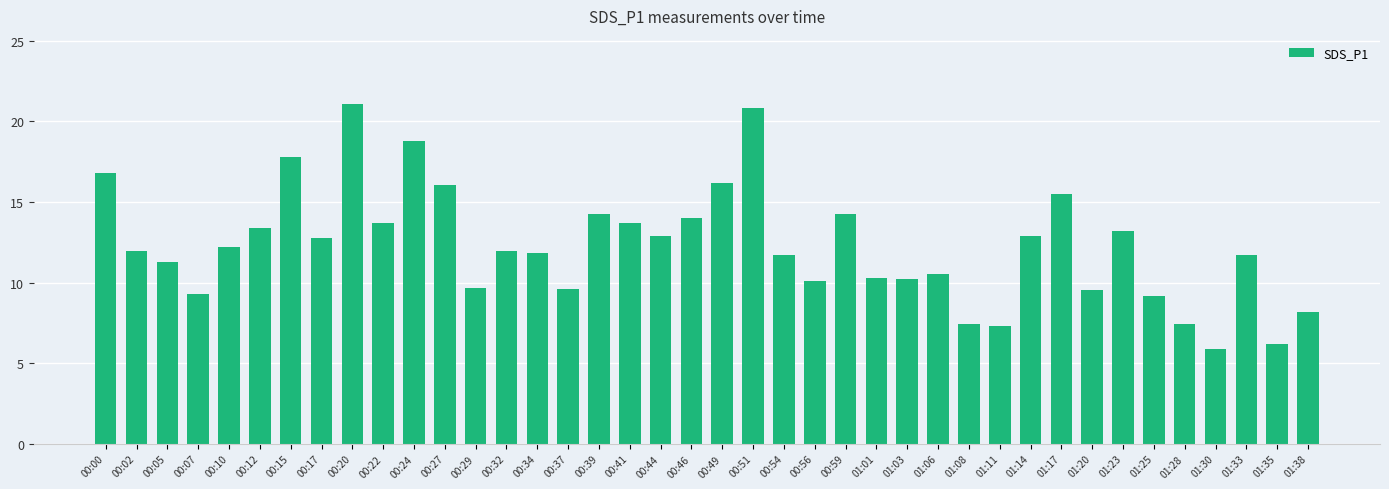

What is the label of the 4th bar from the right?

01:30